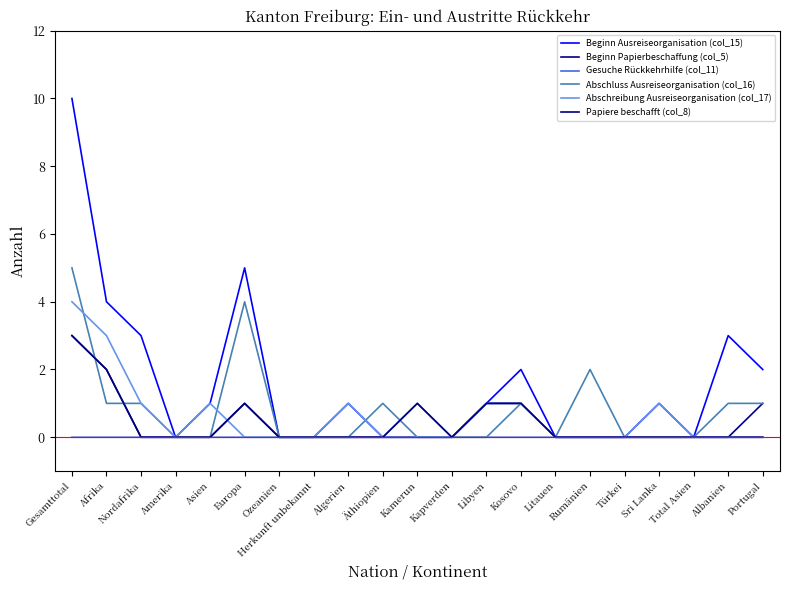

The value of Beginn Papierbeschaffung (col_5) at Albanien is 0. True or false?

True